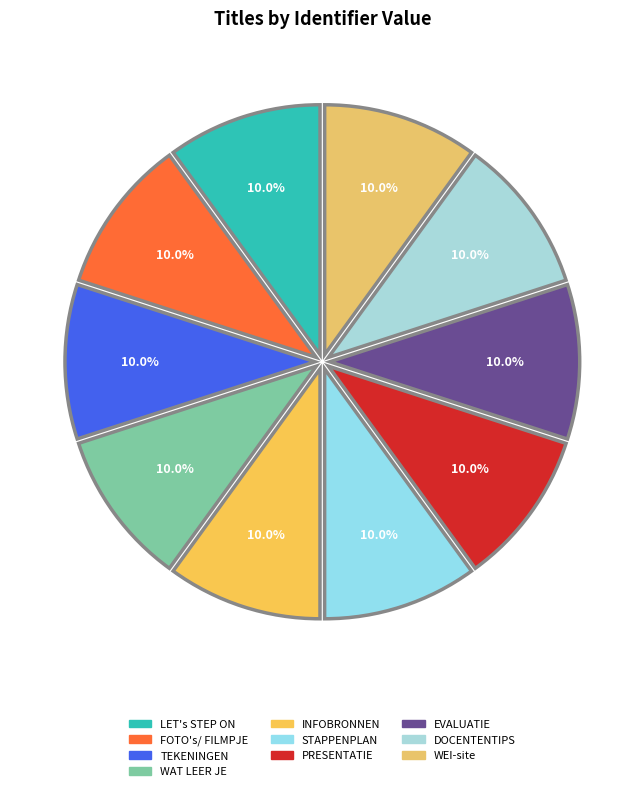

Rank the categories by value from lowest to highest.

LET's STEP ON, FOTO's/ FILMPJE, TEKENINGEN, WAT LEER JE, INFOBRONNEN, STAPPENPLAN, PRESENTATIE, EVALUATIE, DOCENTENTIPS, WEI-site